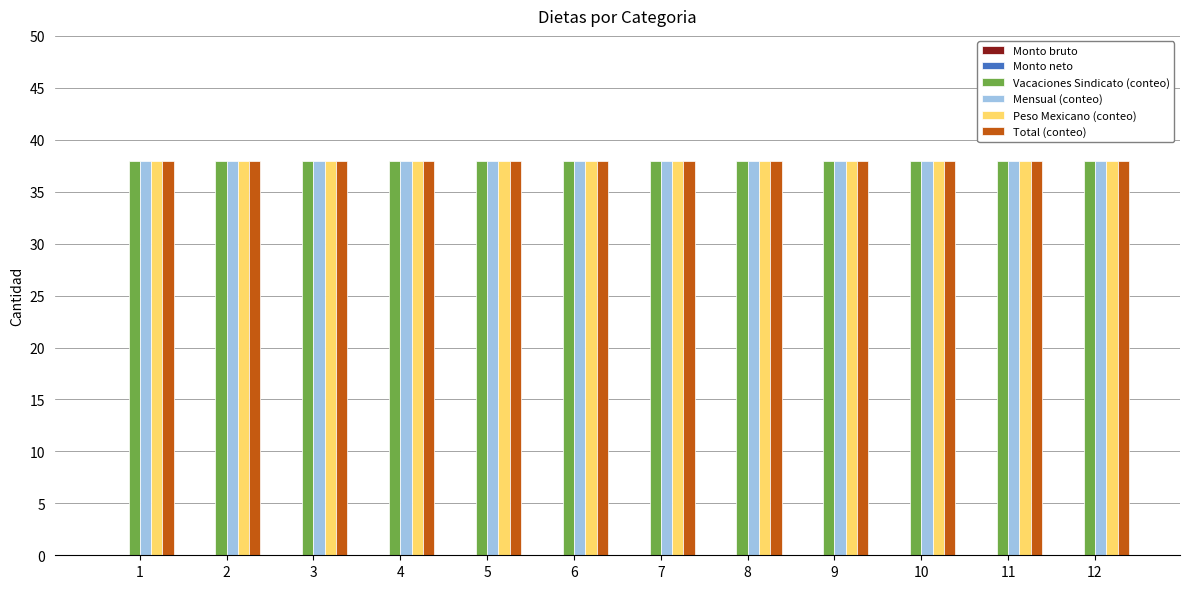

Count the number of data series in this chart.

6